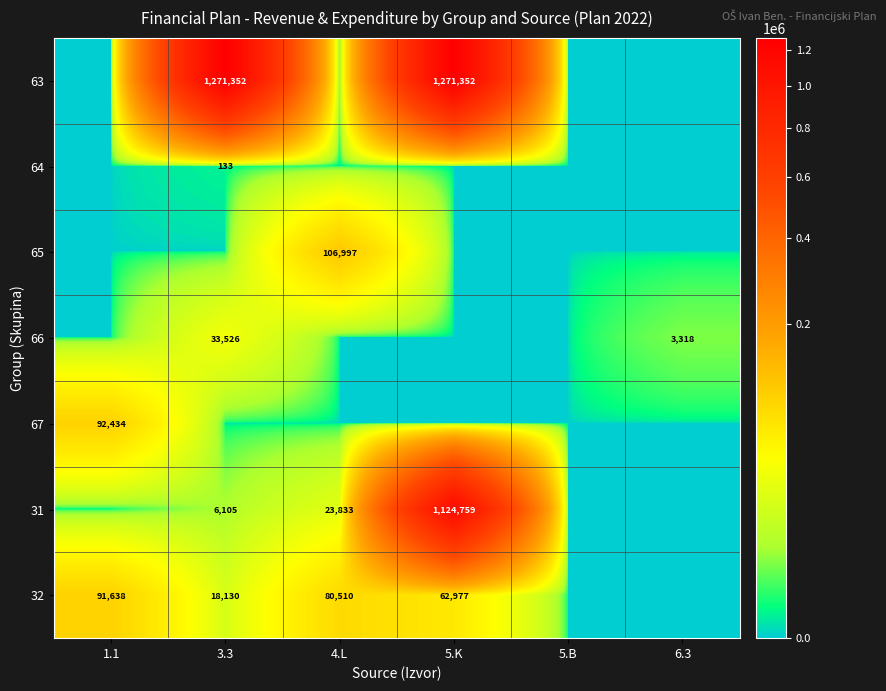

What is the sum of the 32 values at 3.3 and 1.1?

109768